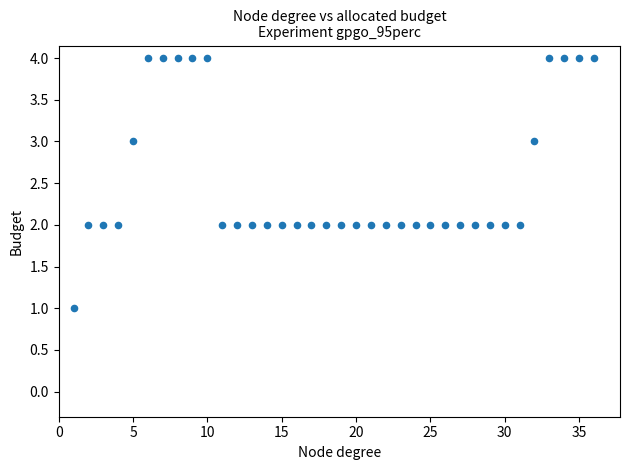

What is the range of X values (max minus min)?

35